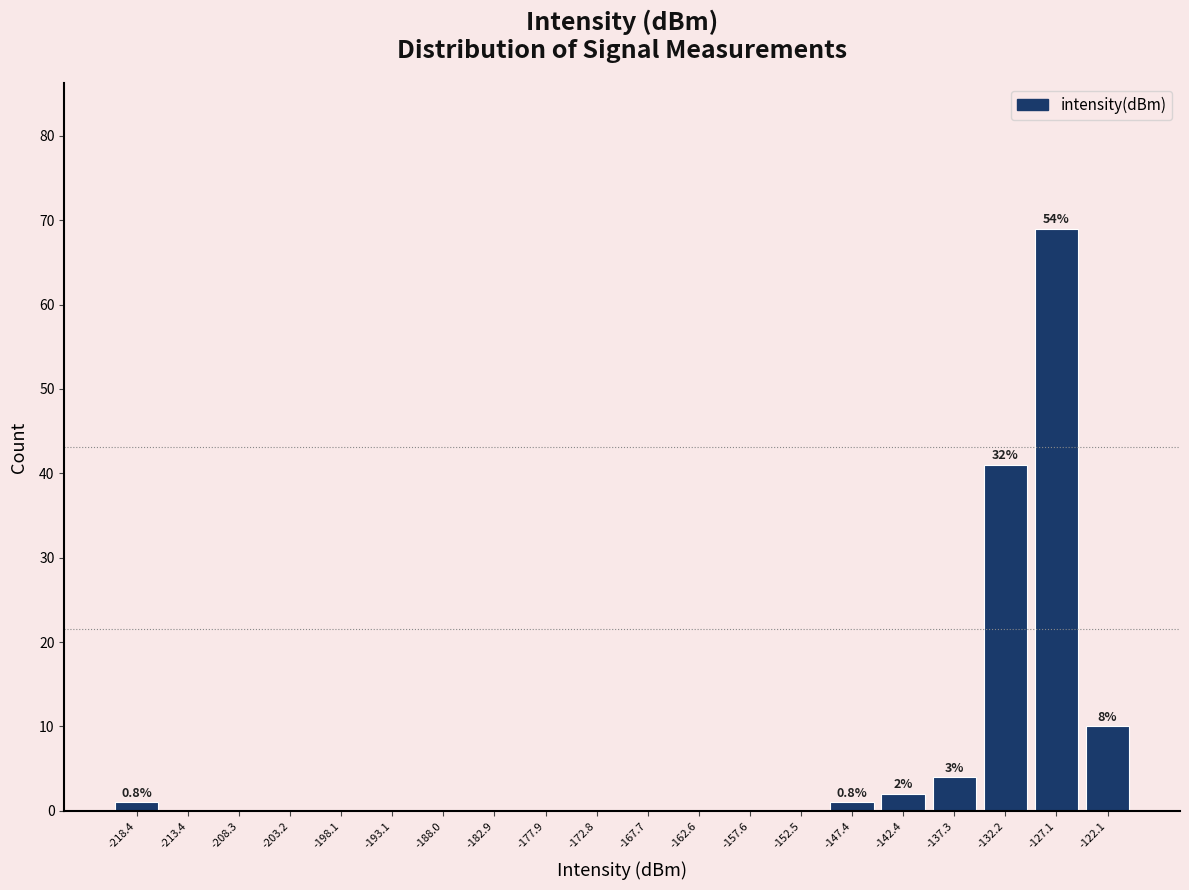

Over which range of the x-axis is the bar tallest?

-130 to -125